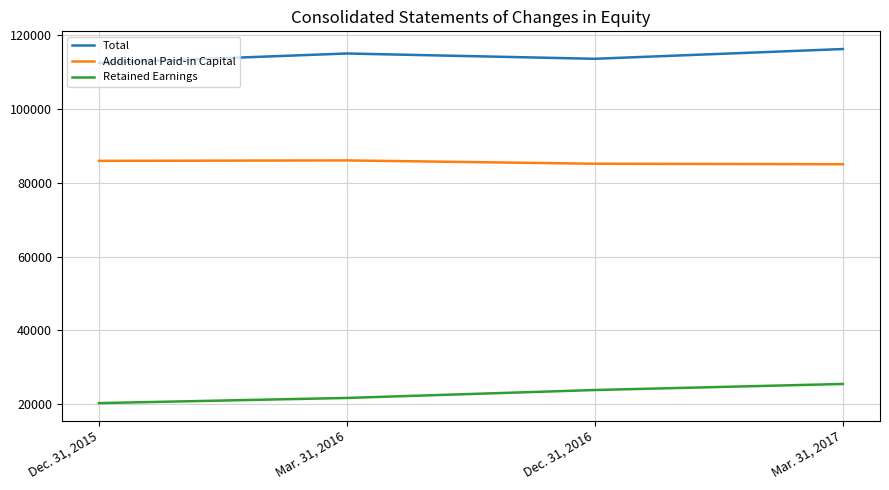

The value of Retained Earnings at Dec. 31, 2016 is 14358. True or false?

False